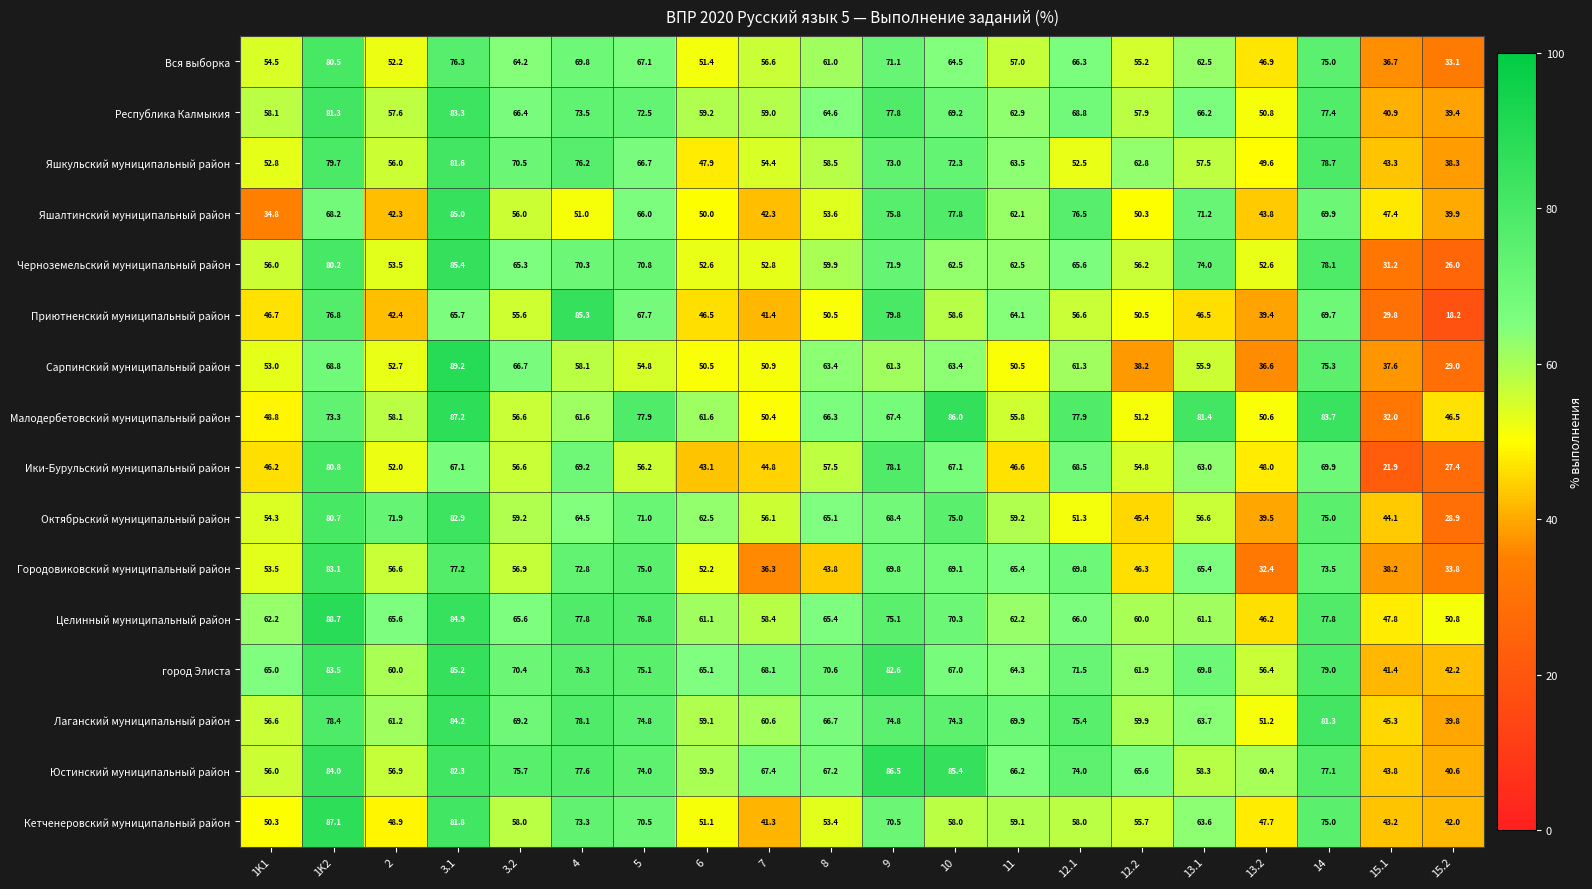

Which series changed the most between 7 and 8?

Малодербетовский муниципальный район